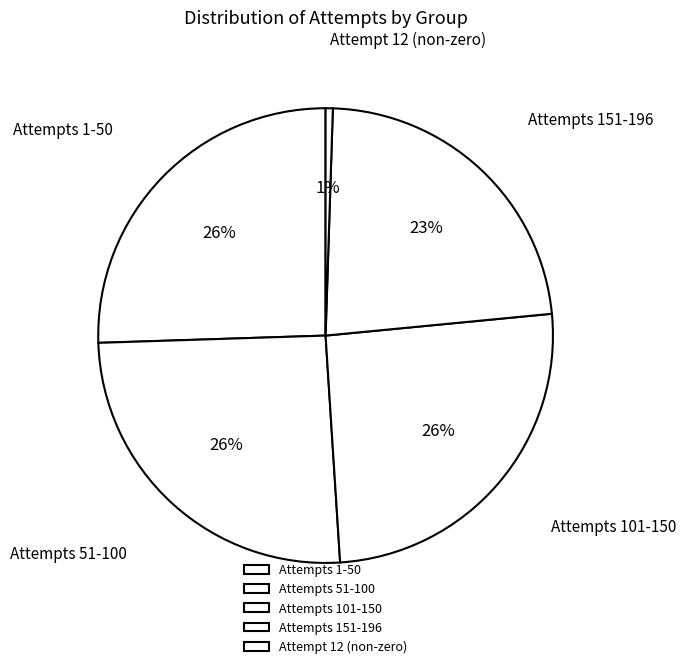

Is it true that Attempts 151-196 is 23% of the pie?

True